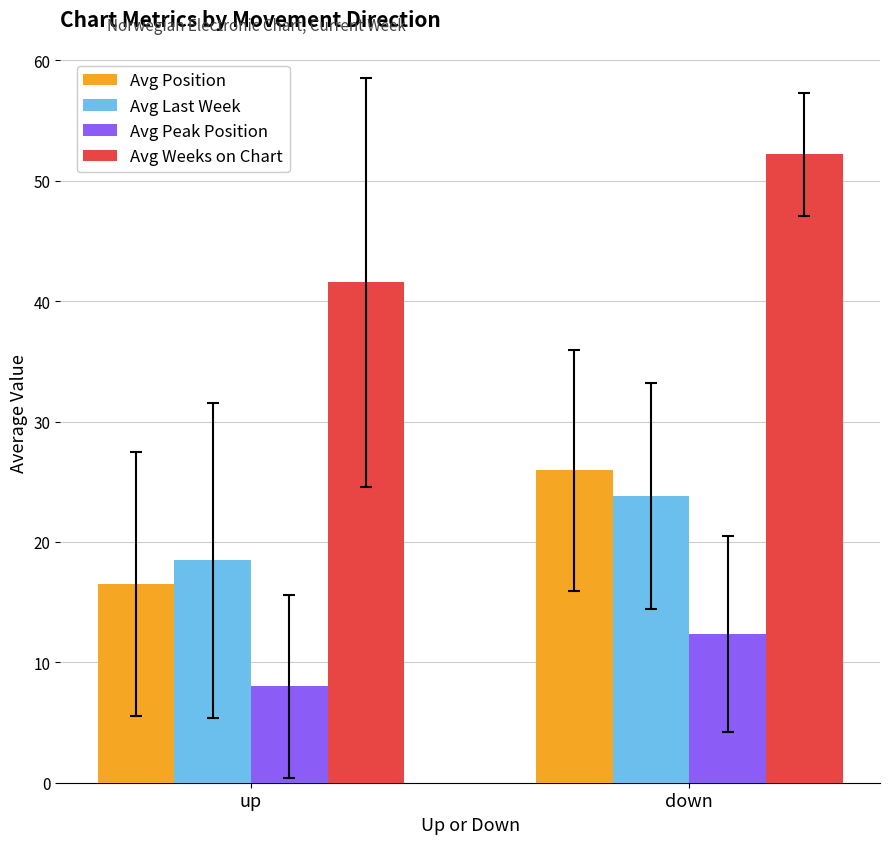

What is the sum of all Avg Peak Position values?

20.4